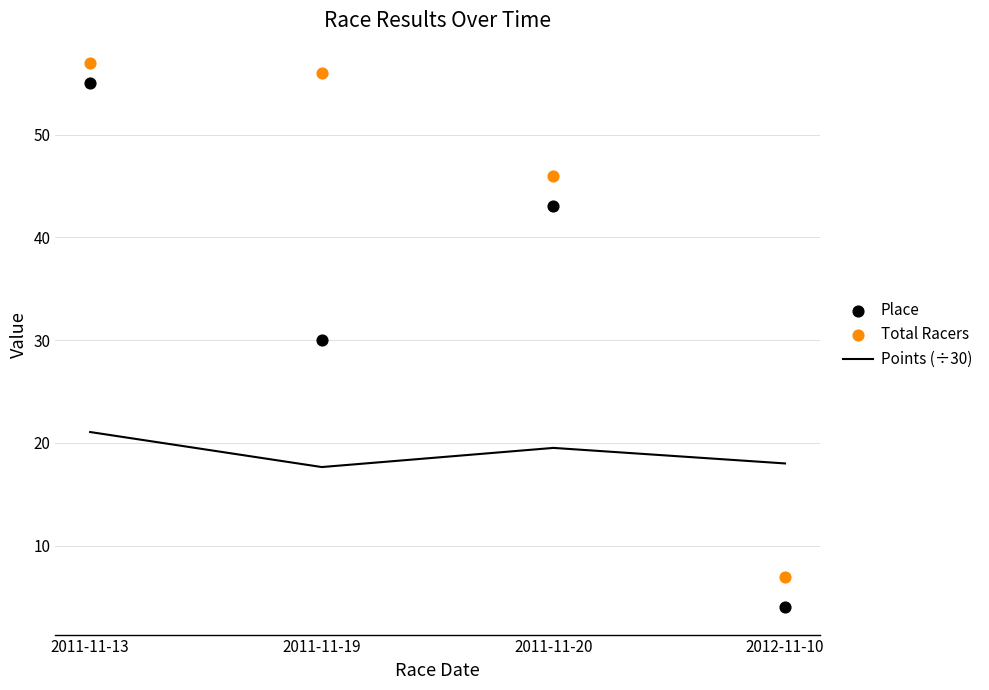

Which series has the largest total across all categories?

Total Racers